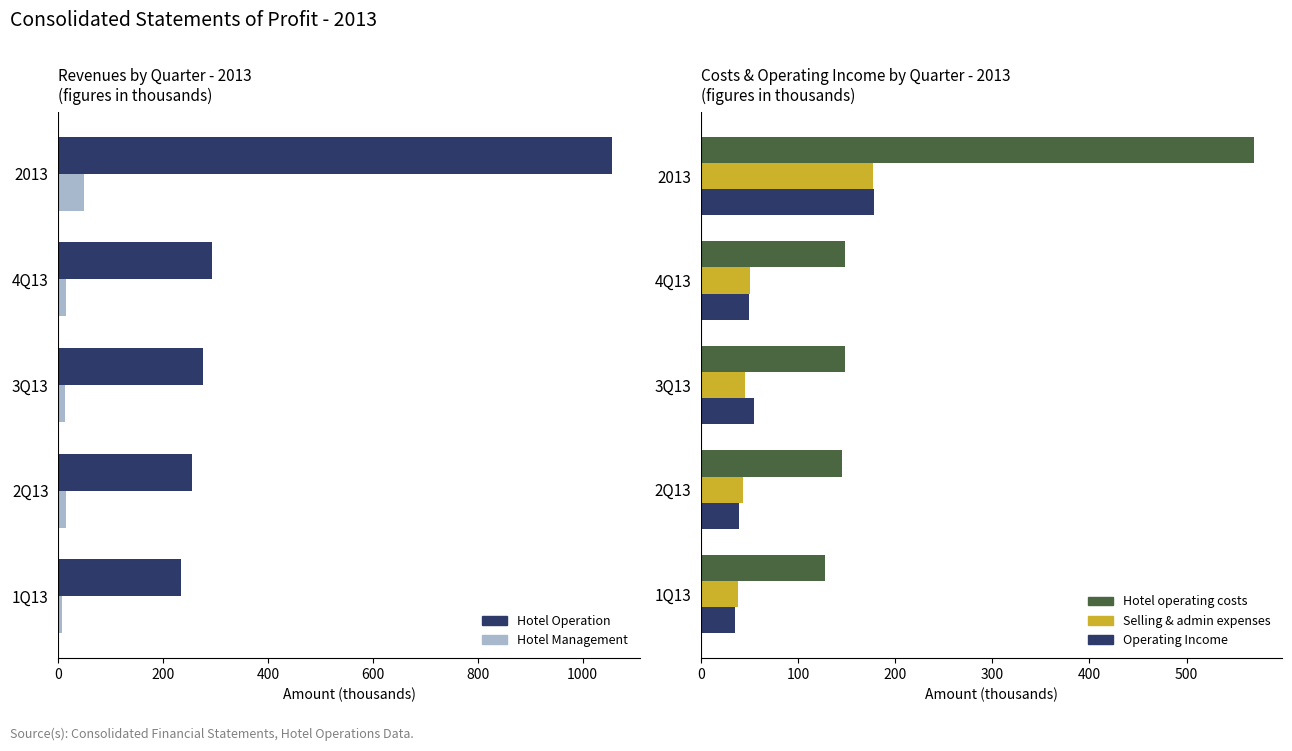

The Selling & admin expenses series shows 236.9 at 2013. True or false?

False